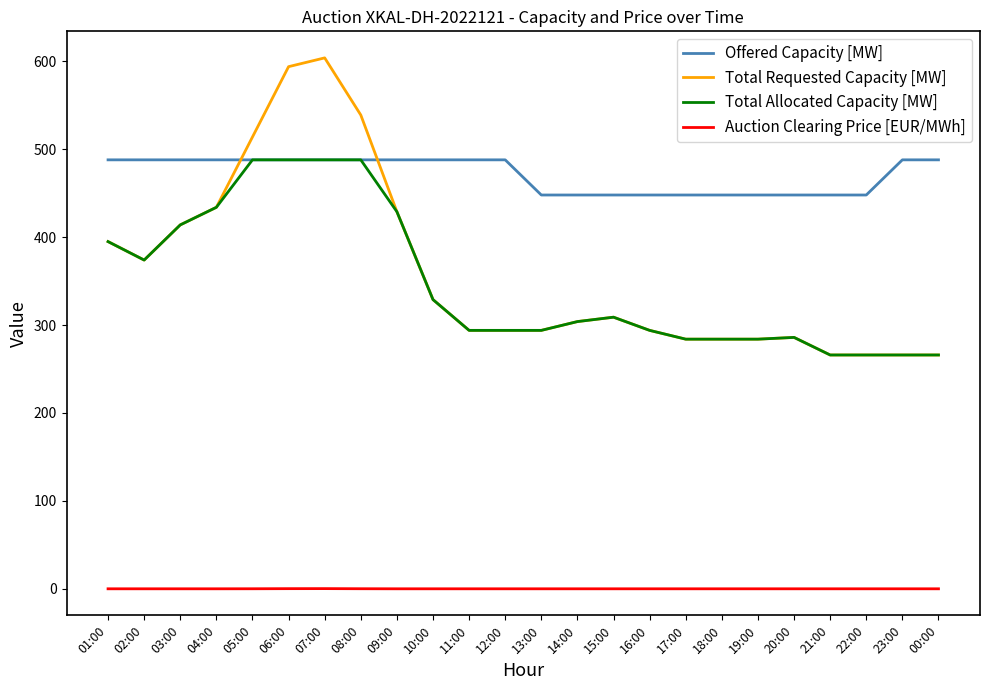

What is the difference between the Offered Capacity [MW] values at 12:00 and 19:00?

40.0